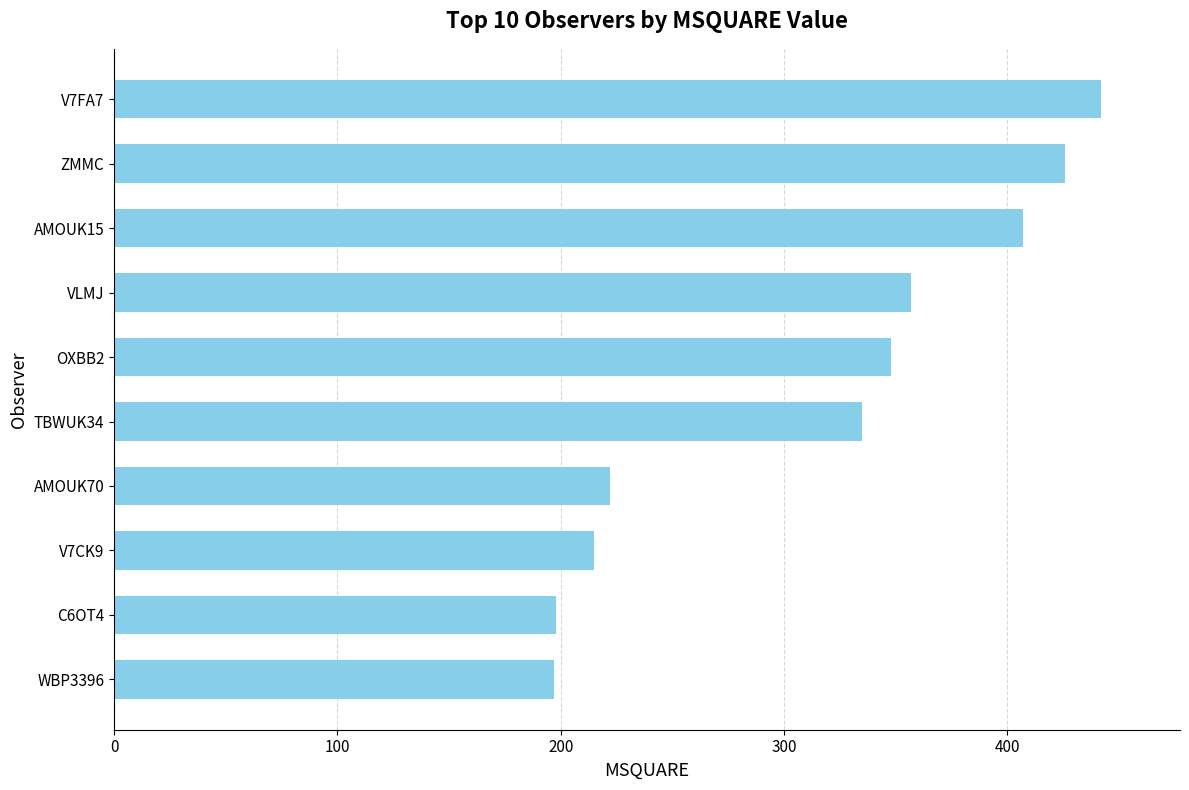

Is it true that the value at AMOUK70 is 50?

False